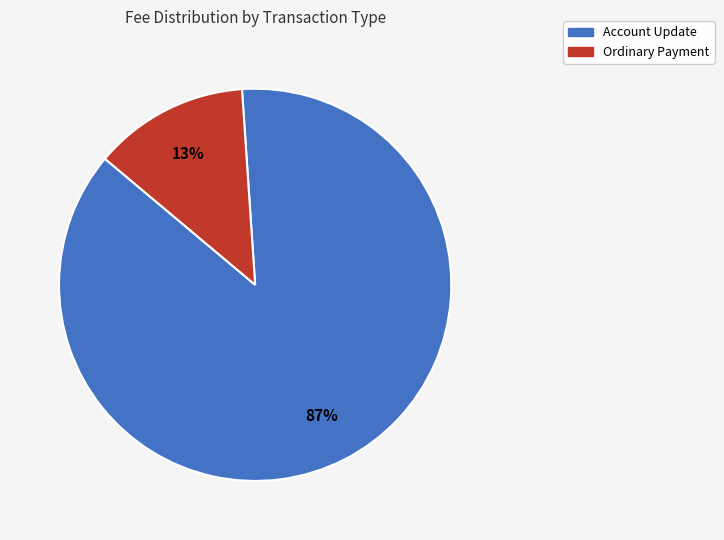

True or false: Ordinary Payment accounts for 26% of the total.

False